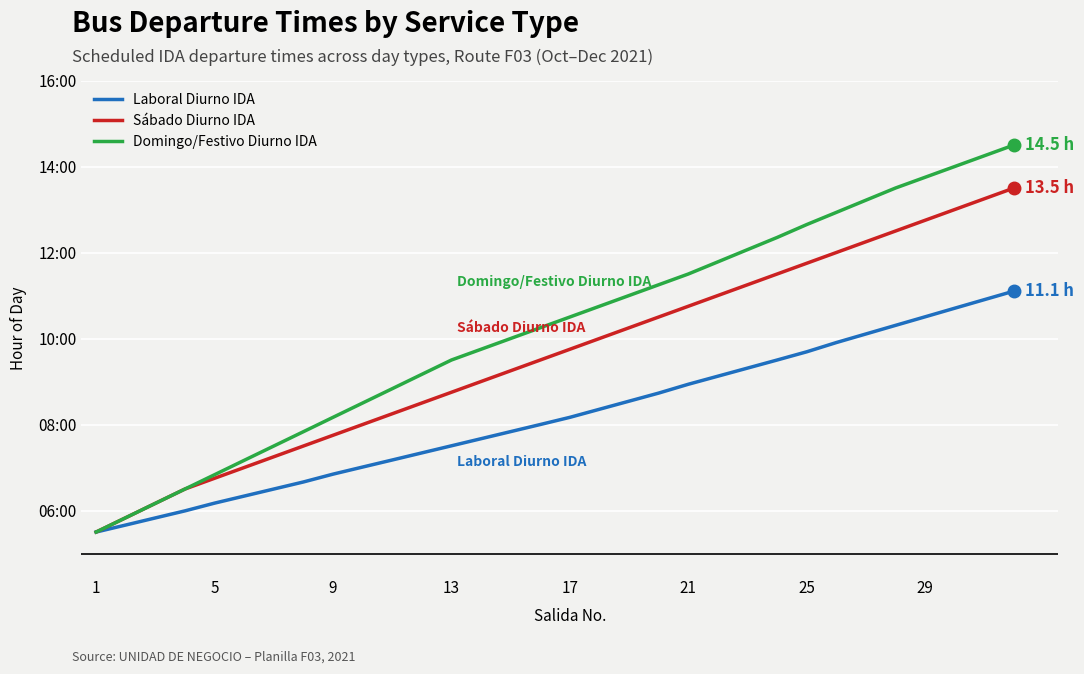

Does the chart display data point markers on the line(s)?

No